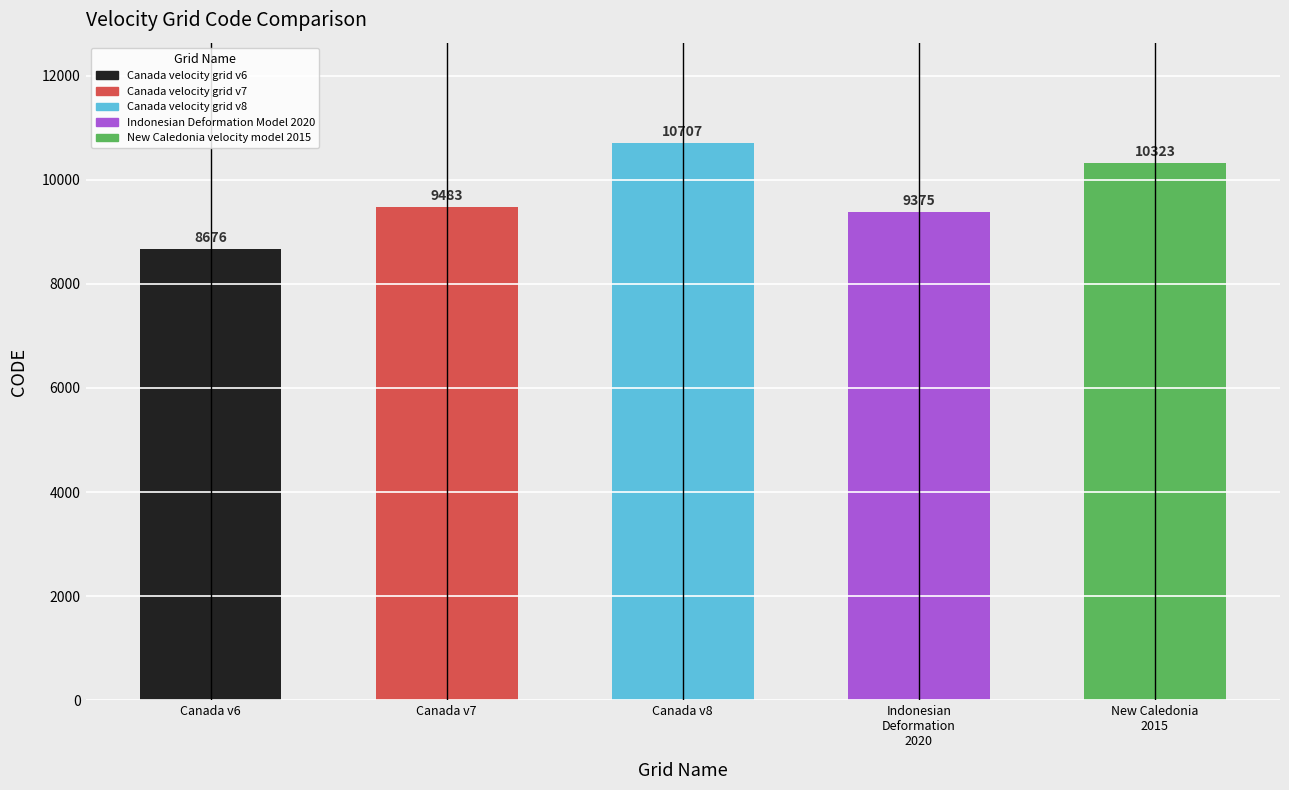

Reading right to left, extract all data points from this chart.

10323	9375	10707	9483	8676